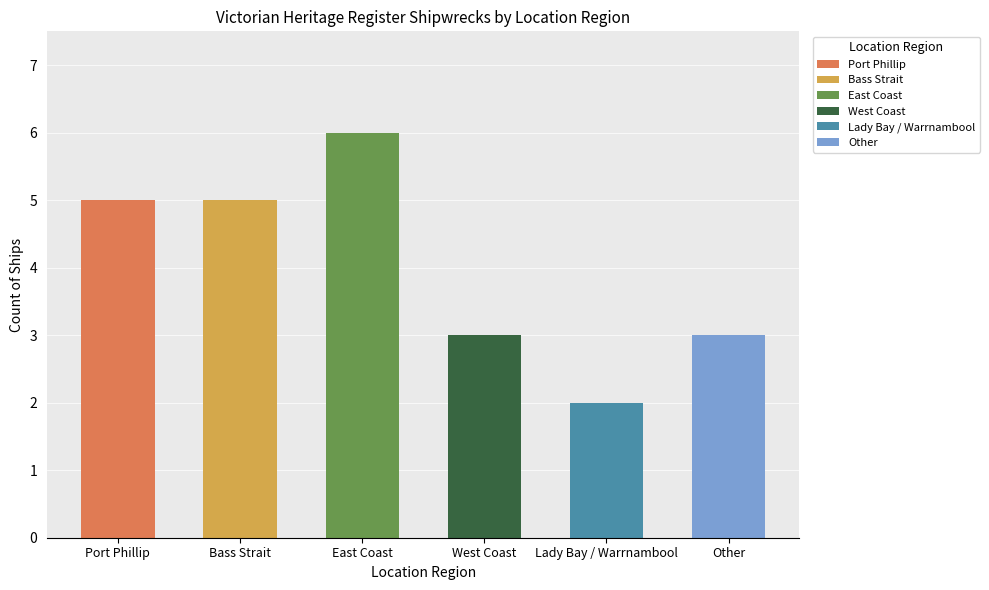

What is the sum of the values at West Coast and Other?

6